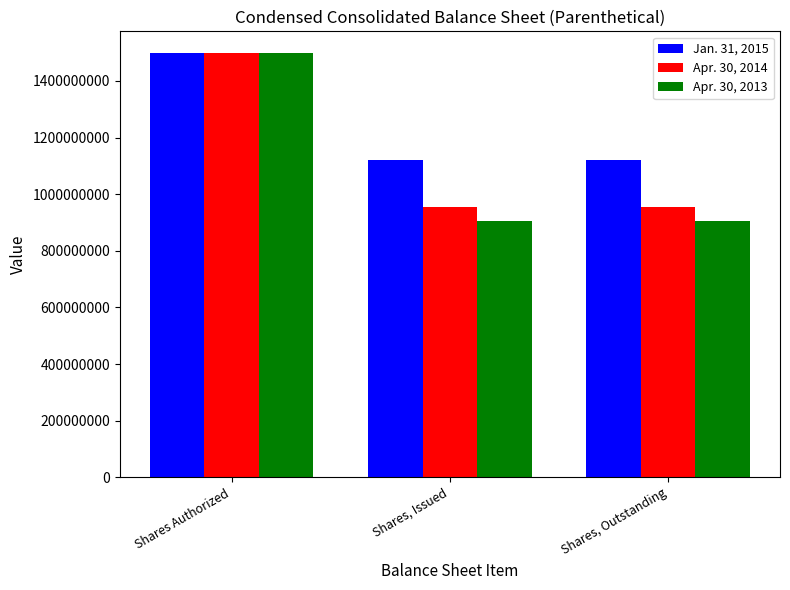

The value of Apr. 30, 2014 at Shares, Issued is 953830000. True or false?

True